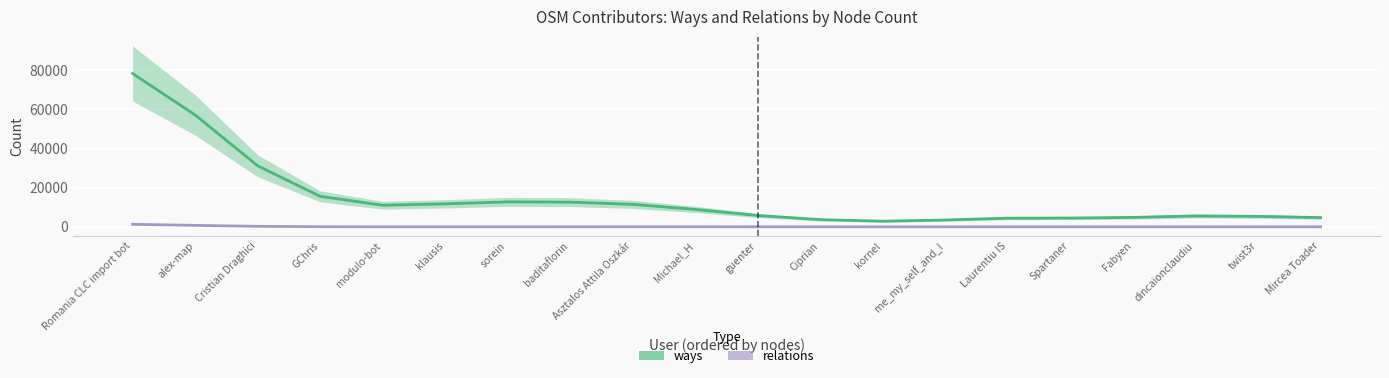

Reading right to left, what are all the values shown in this chart?

ways: 4739.0	5356.1	5562.9	4843.9	4509.4	4451.6	3514.2	2906.0	3695.5	5797.8	8910.2	11497.8	12630.7	12767.3	11762.4	11055.9	15609.3	31225.4	57223.8	78421.7
relations: 28.9	30.8	35.7	40.4	39.0	29.9	18.6	15.8	24.5	42.1	58.9	58.5	47.1	36.5	27.7	31.3	80.1	280.1	770.8	1313.4